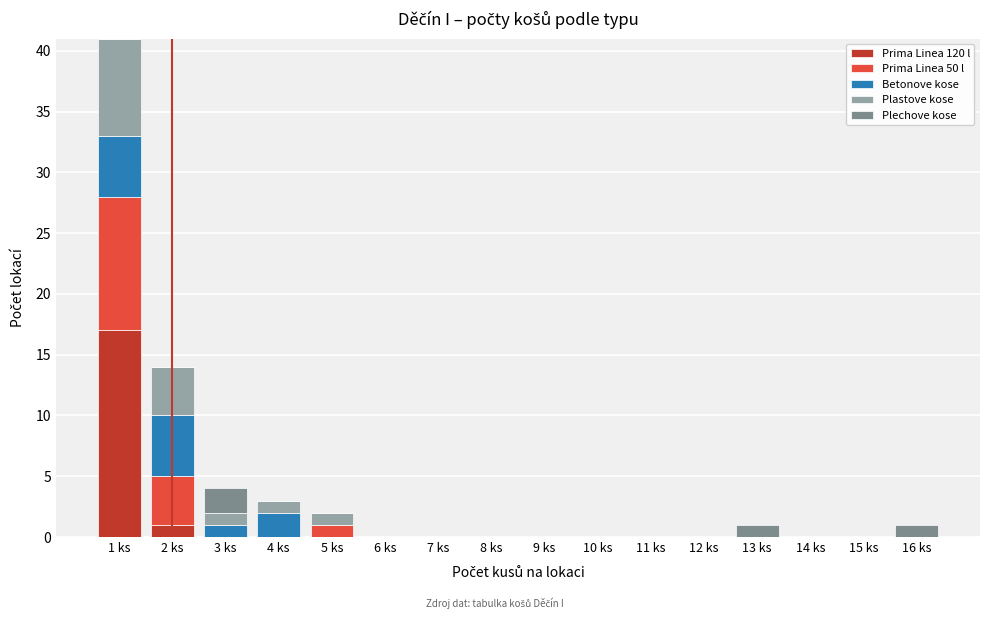

Which category has the highest value in the Prima Linea 120 l series?

1 ks